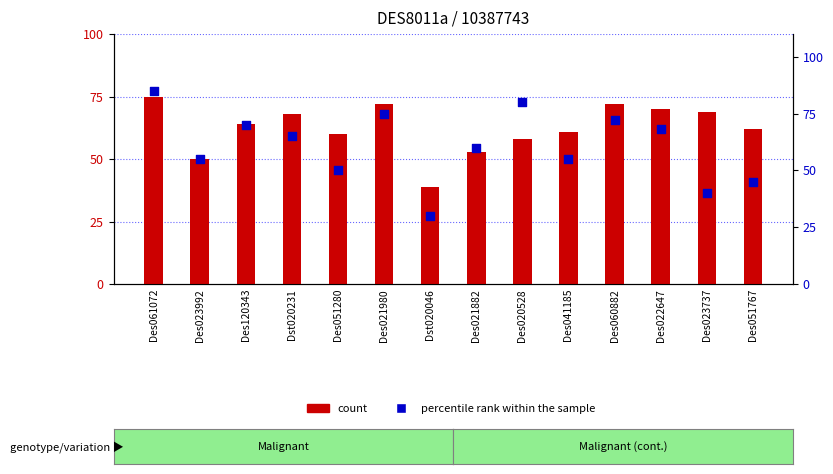

What is the total value across all series at Dst020231?

133